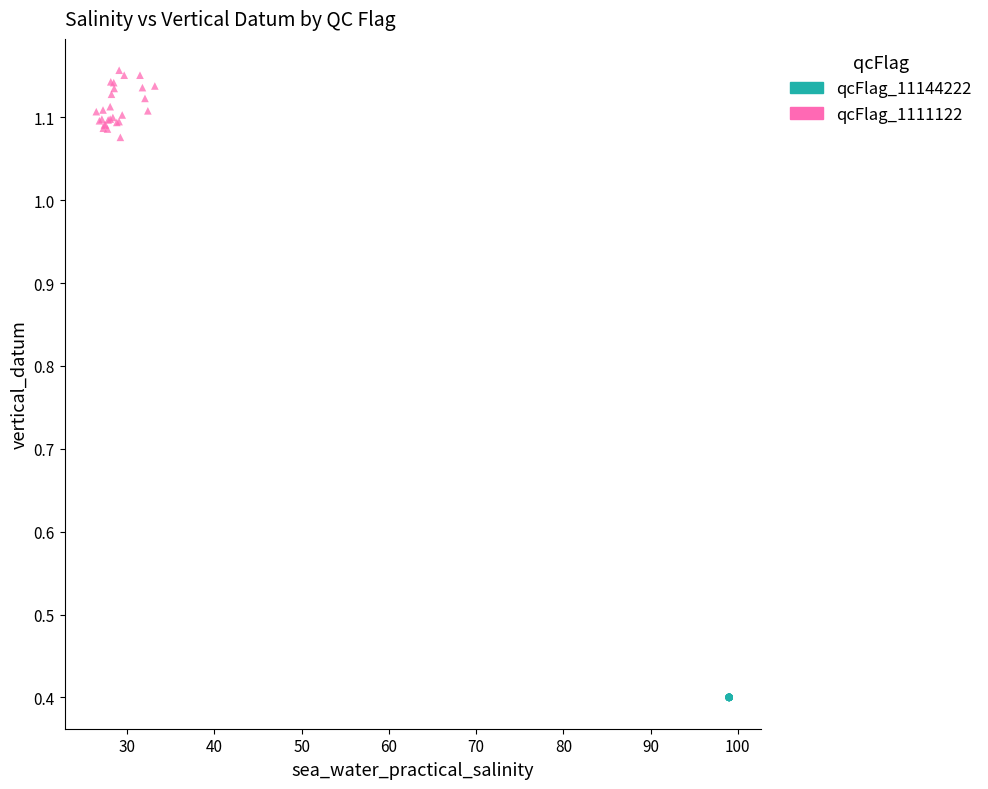

Which series contains the highest Y value?

qcFlag_1111122